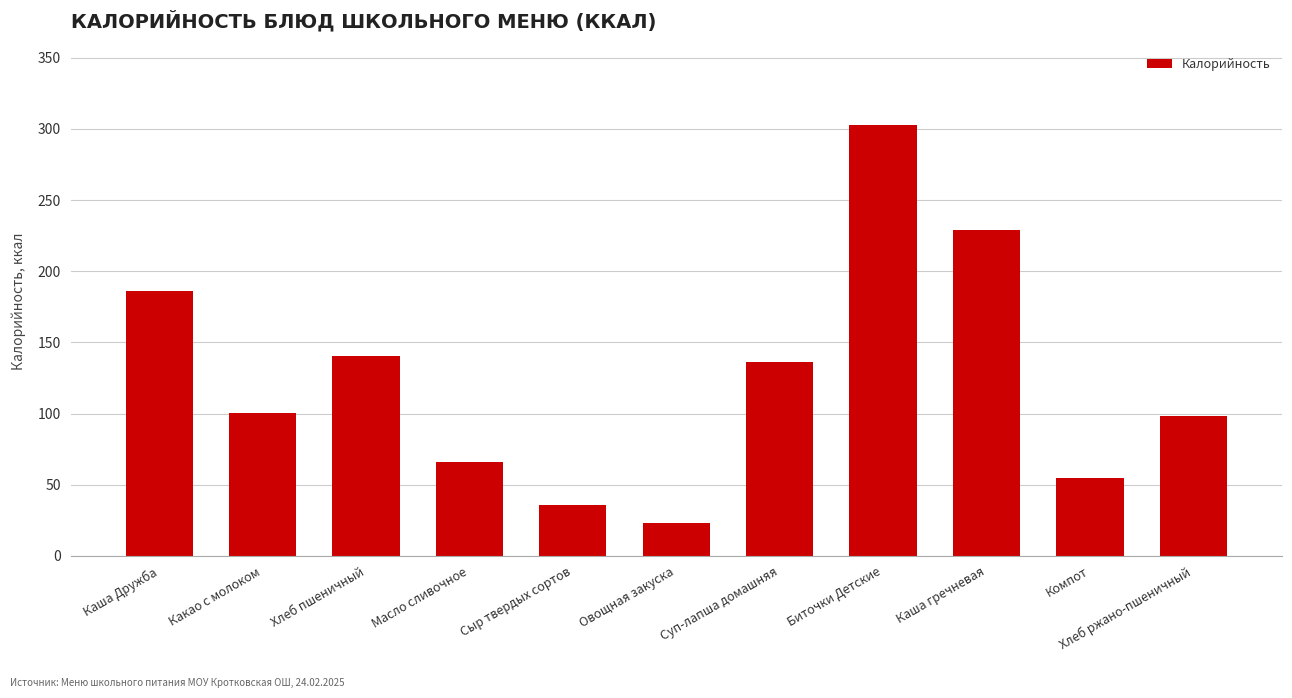

What is the minimum value shown in the chart?

23.2